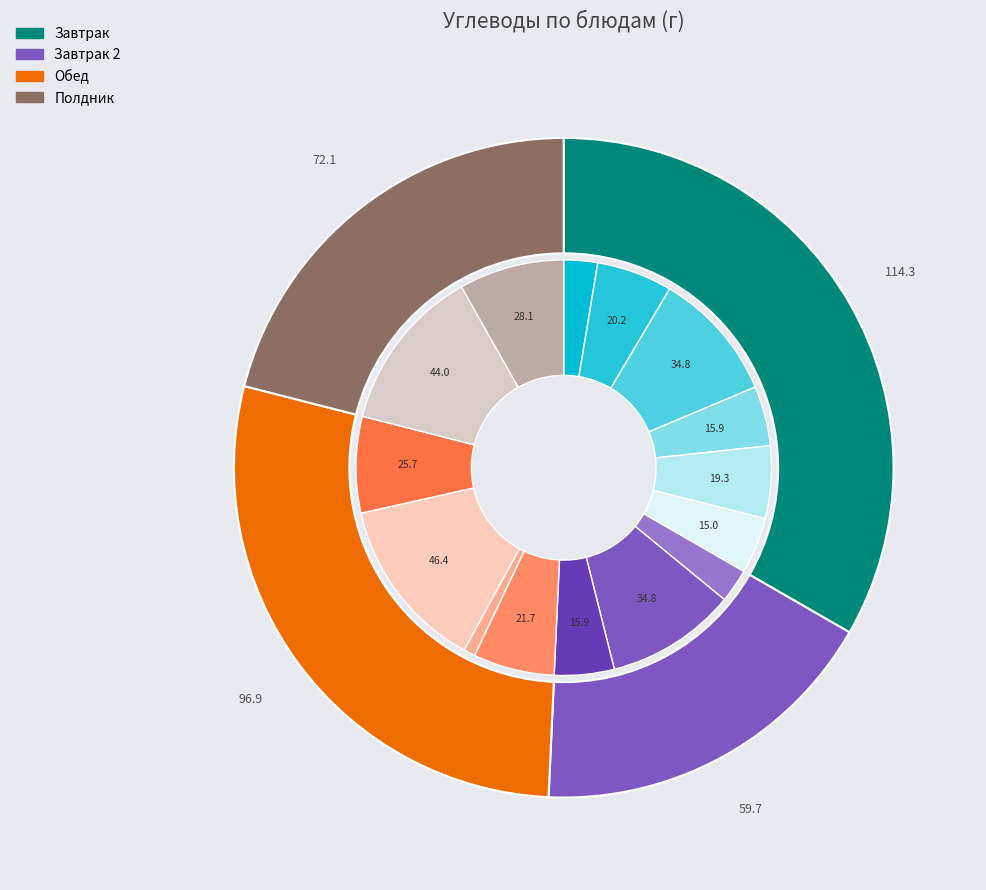

Does Завтрак (Каша манная) account for over 50% of the chart?

No